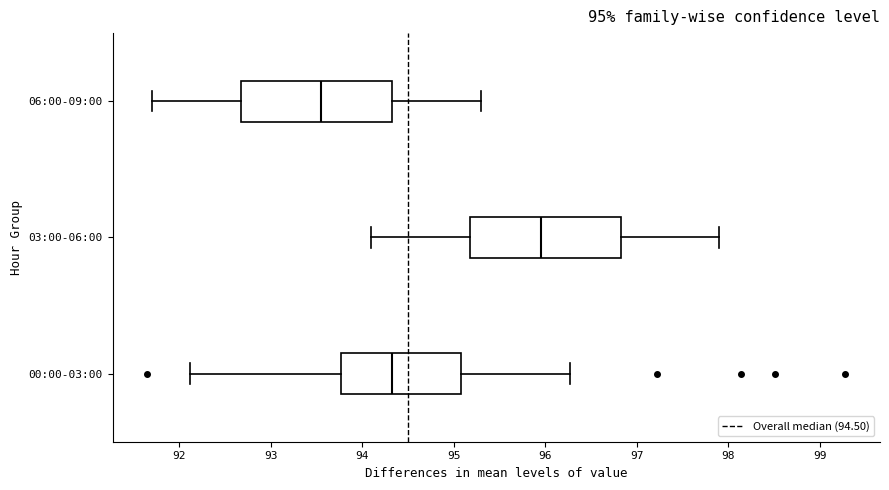

Which box's median line is the furthest to the left?

06:00-09:00